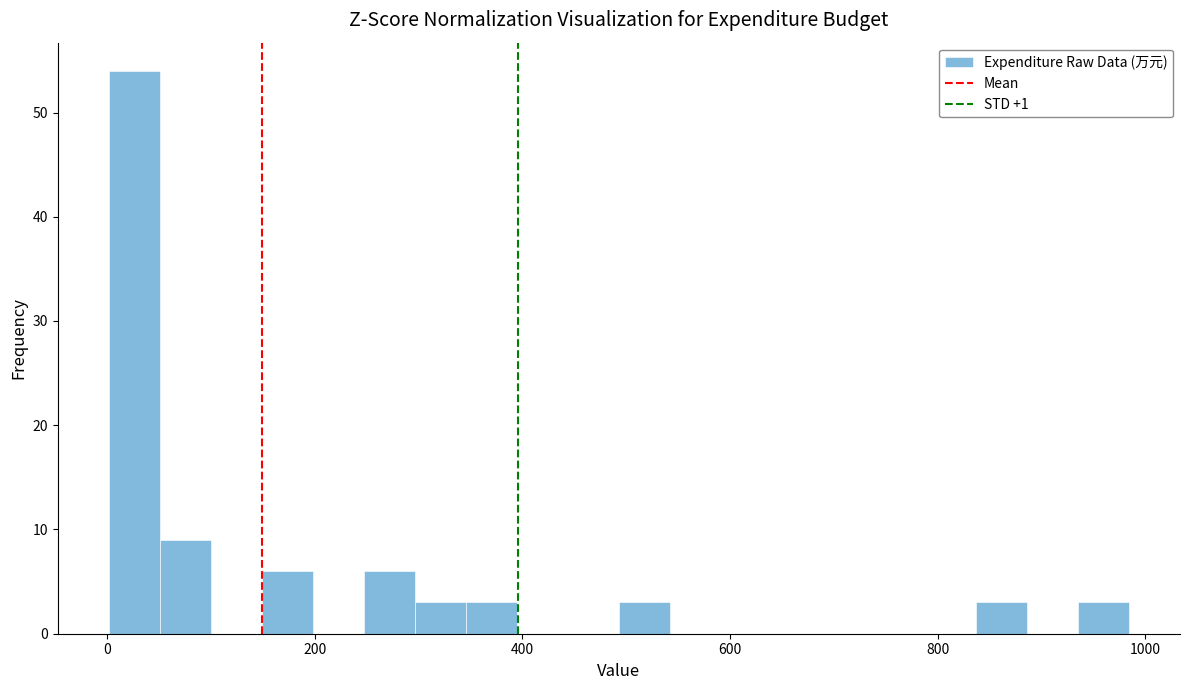

Around what value on the x-axis is the tallest bar? Give the approximate position of its centre, as read against the axis.

20